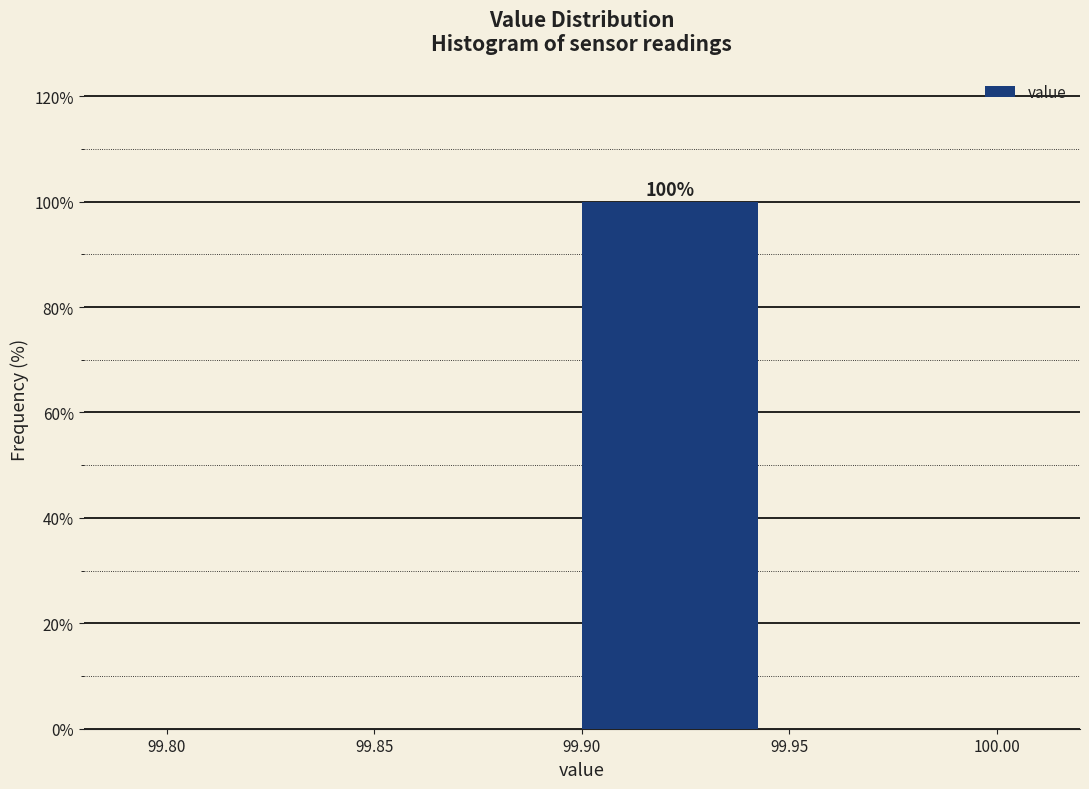

Which range on the x-axis has the tallest bar?

99.90 to 99.95